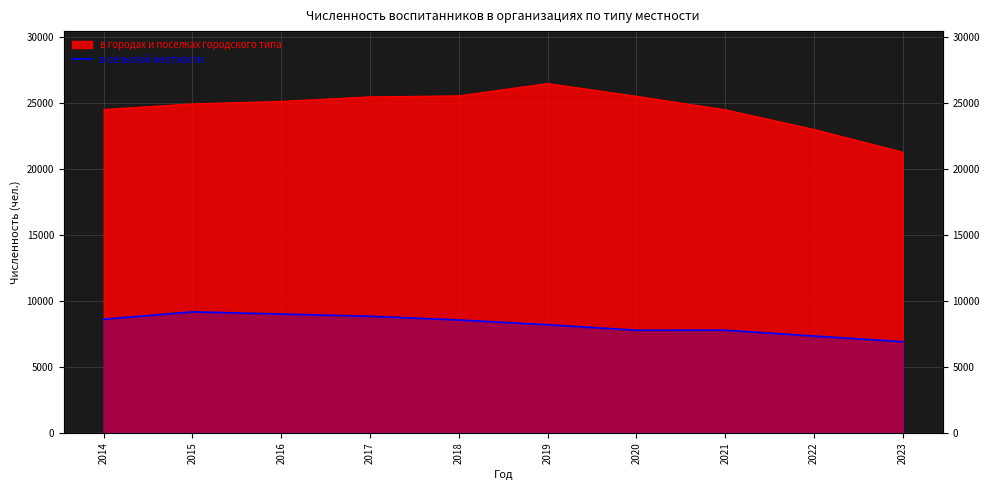

Where does the data first go above 8551?

2014